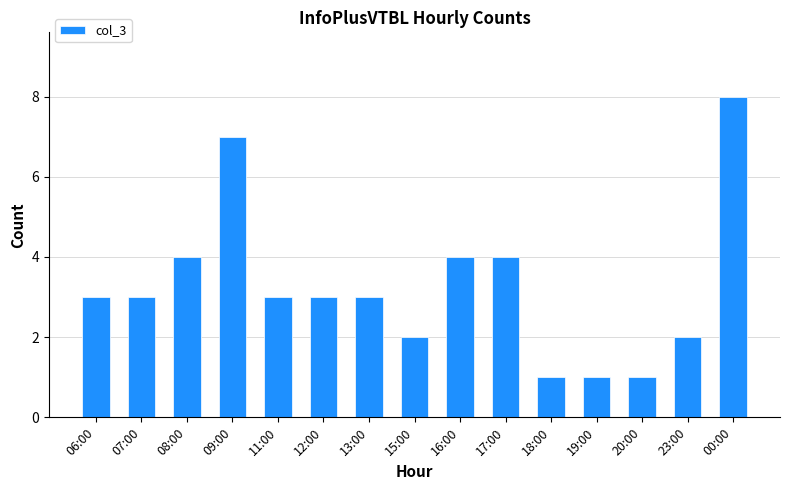

What is the value of the 2nd bar from the left?

3